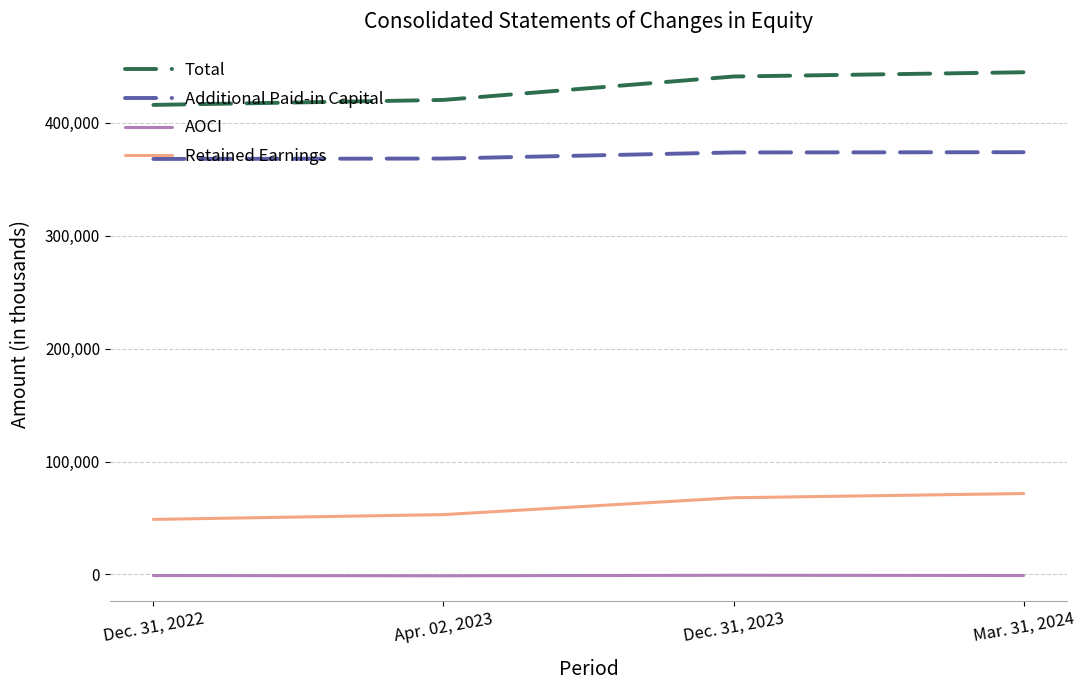

Is it true that AOCI equals -944 at Dec. 31, 2022?

True